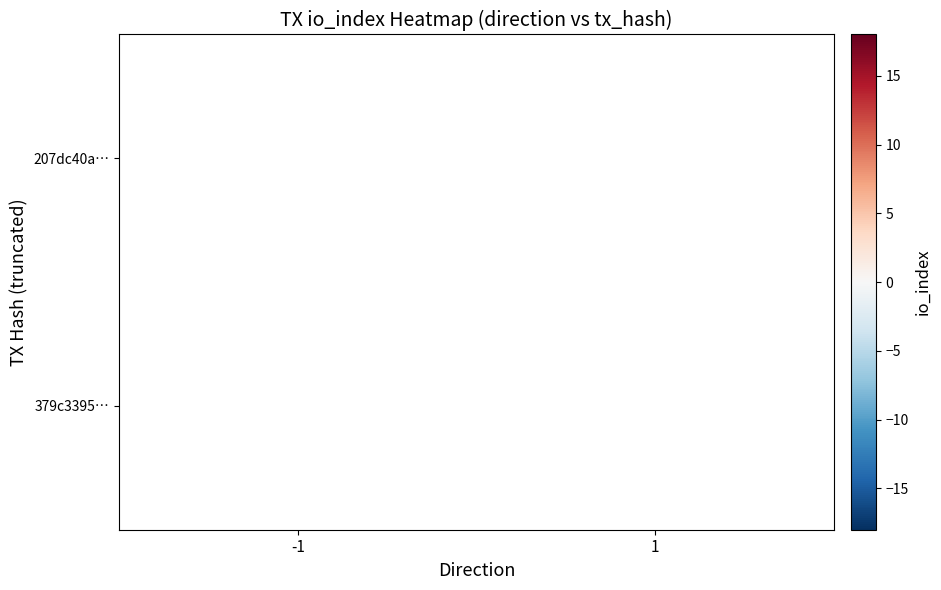

At which category does the chart reach its peak across all series?

1